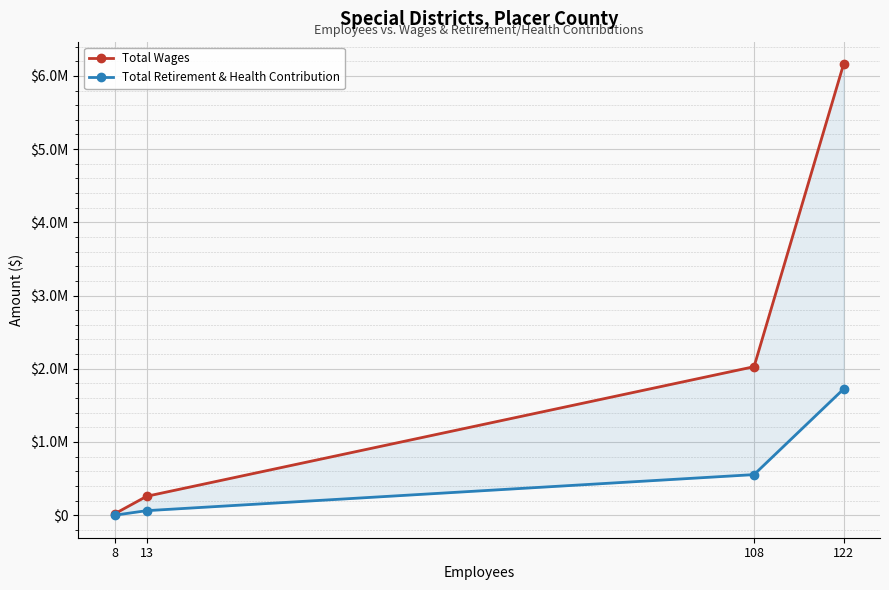

What are all the series names shown in the legend?

Total Wages, Total Retirement & Health Contribution